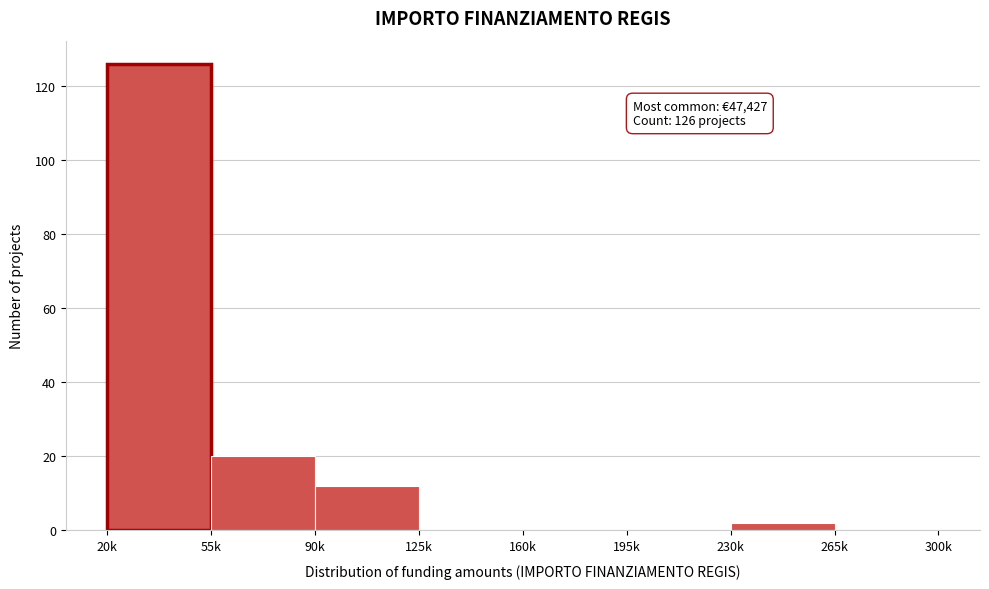

Reading left to right, what are all the values shown in this chart?

20k=126	55k=20	90k=12	125k=0	160k=0	195k=0	230k=2	265k=0